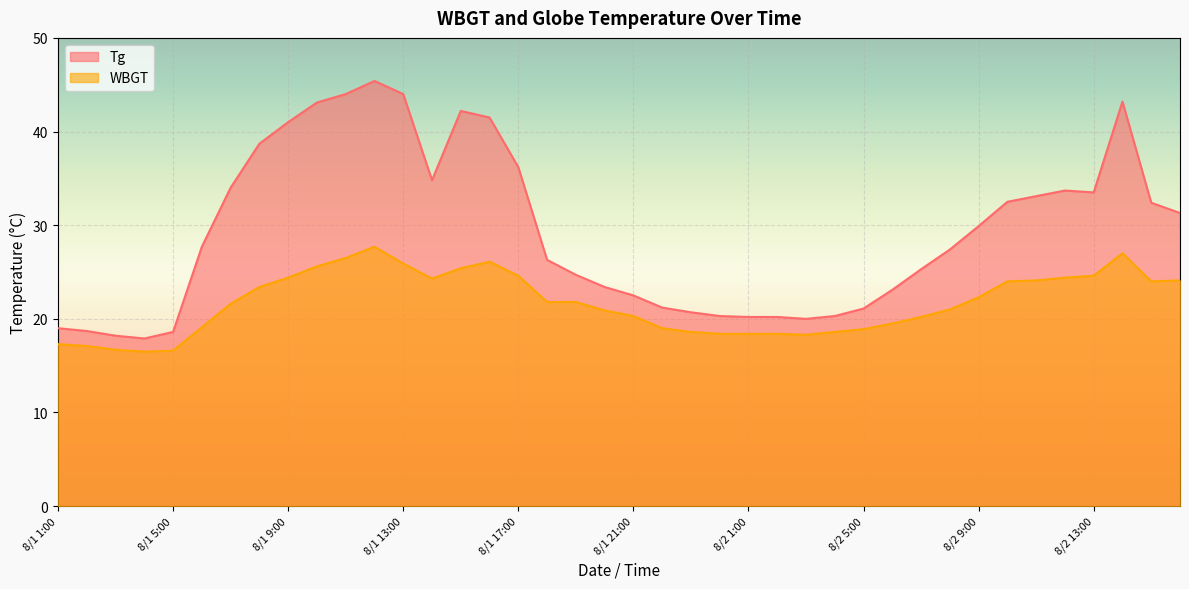

Rank the categories by Tg value from highest to lowest.

8/1 12:00, 8/1 11:00, 8/1 13:00, 8/2 14:00, 8/1 10:00, 8/1 15:00, 8/1 16:00, 8/1 9:00, 8/1 8:00, 8/1 17:00, 8/1 14:00, 8/1 7:00, 8/2 12:00, 8/2 13:00, 8/2 11:00, 8/2 10:00, 8/2 15:00, 8/2 16:00, 8/2 9:00, 8/1 6:00, 8/2 8:00, 8/1 18:00, 8/2 7:00, 8/1 19:00, 8/1 20:00, 8/2 6:00, 8/1 21:00, 8/1 22:00, 8/2 5:00, 8/1 23:00, 8/1 24:00, 8/2 4:00, 8/2 1:00, 8/2 2:00, 8/2 3:00, 8/1 1:00, 8/1 2:00, 8/1 5:00, 8/1 3:00, 8/1 4:00